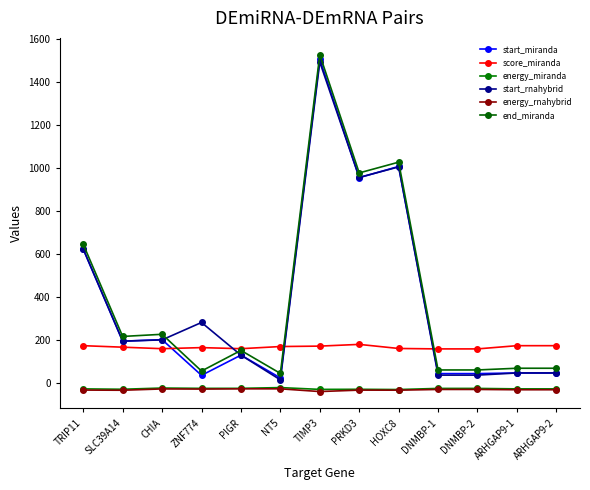

Is this an area chart (filled region under the line)?

No